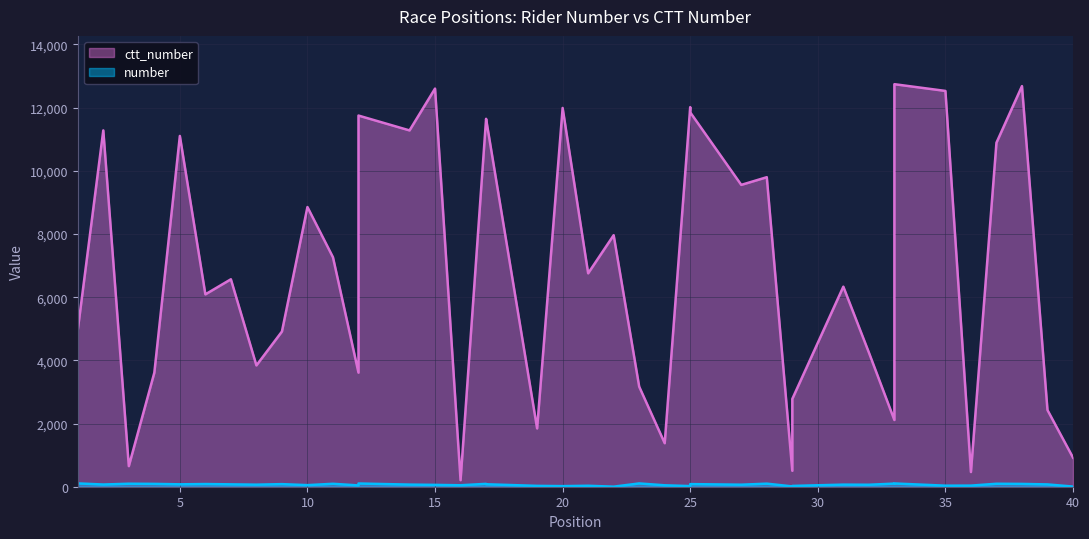

Which series has the largest total across all categories?

ctt_number